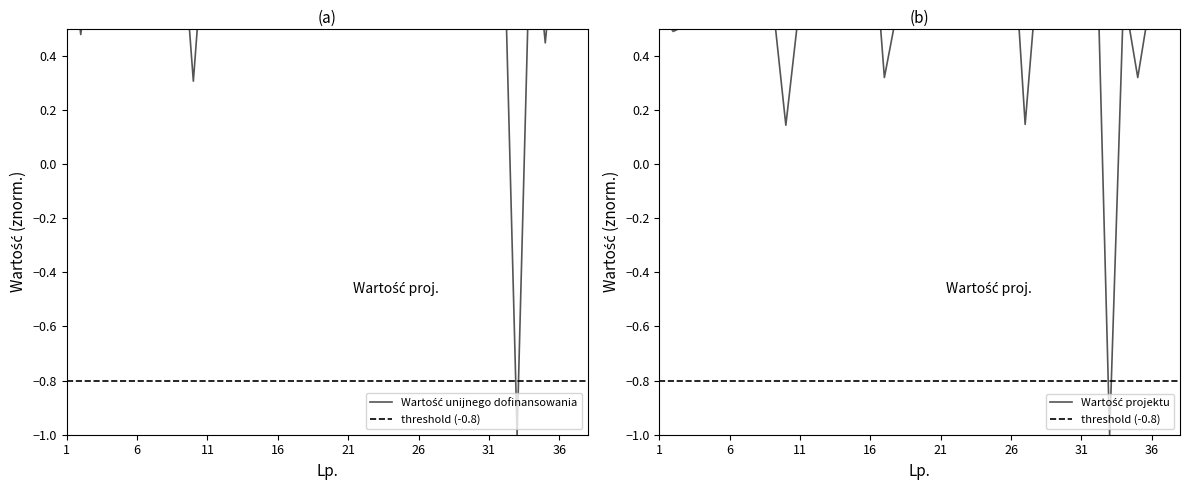

Rank the series by their maximum value, from lowest to highest.

Wartość unijnego dofinansowania, Wartość projektu